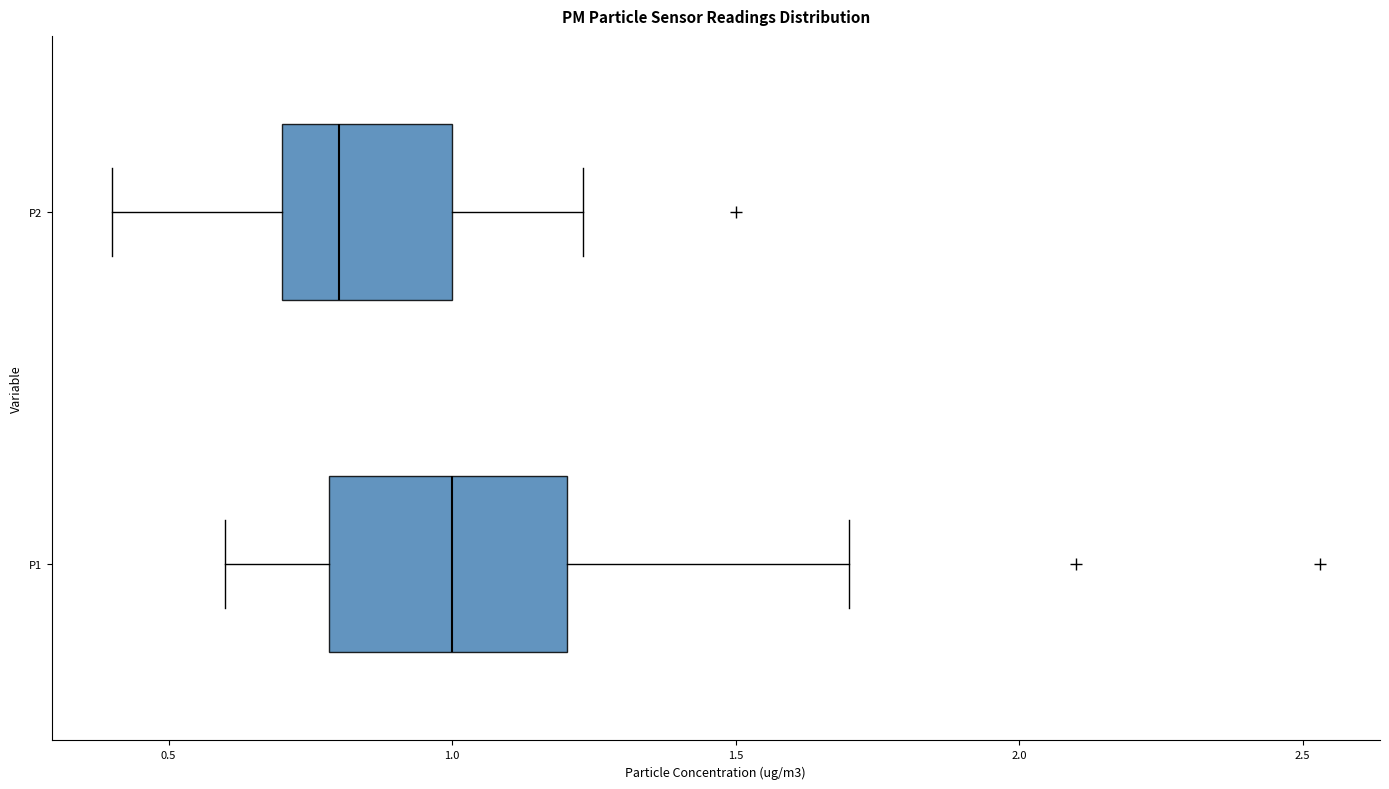

Reading bottom to top, read every box against the x-axis: the position of its median line, the range the box covers, and the ends of its whiskers. The values are not printed on the chart, so give them approximately, as read against the axis.

P1: median 1.00, box 0.80 to 1.20, whiskers 0.60 to 1.70
P2: median 0.80, box 0.70 to 1.00, whiskers 0.40 to 1.25